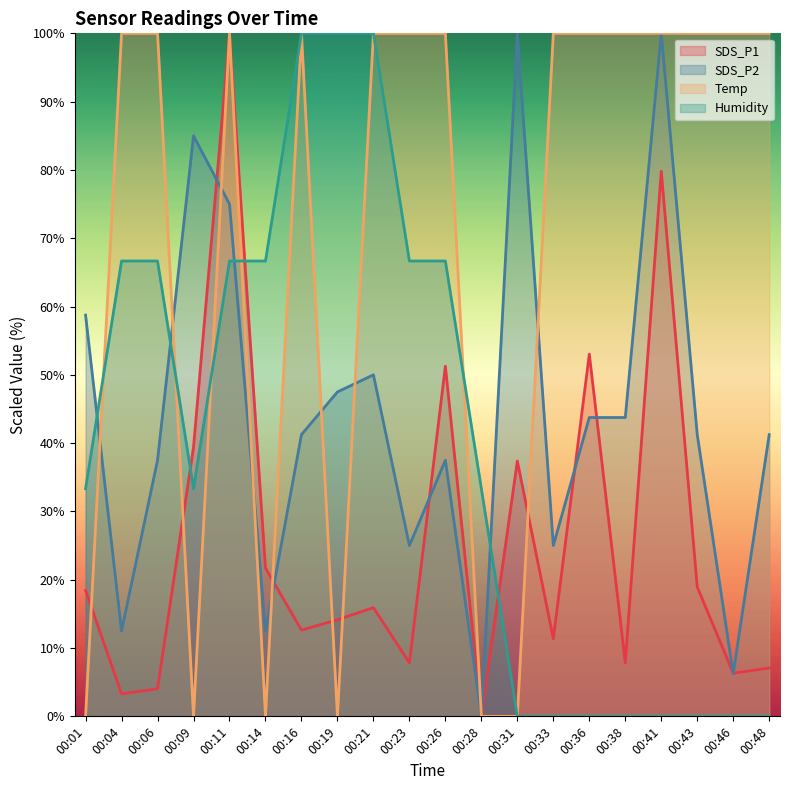

How many values in Humidity are above zero?

12